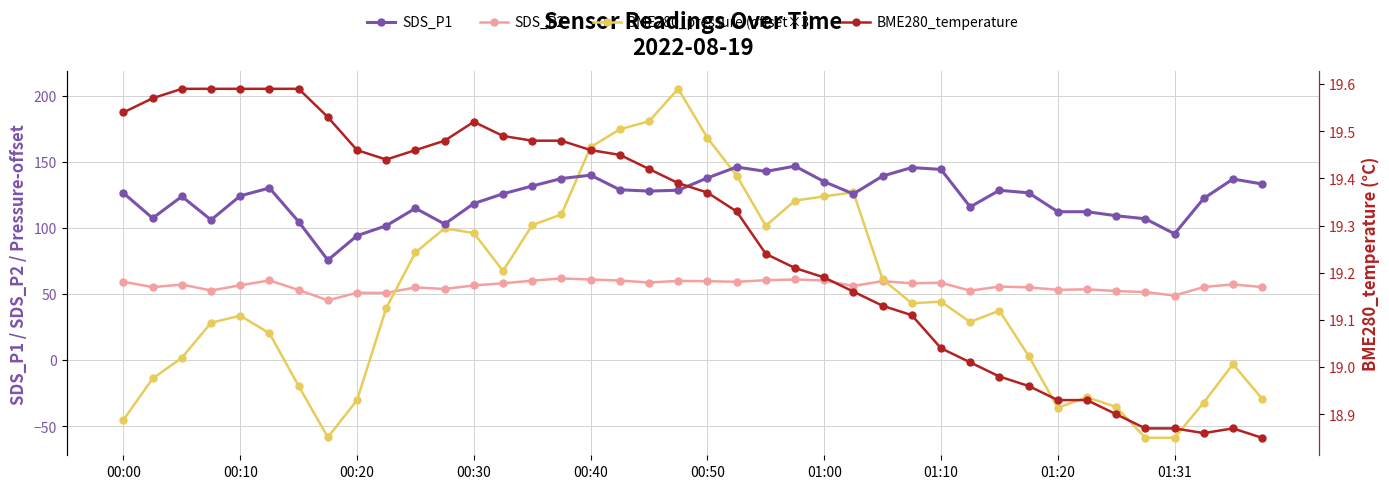

How many interior local valleys does the BME280_temperature series have?

2